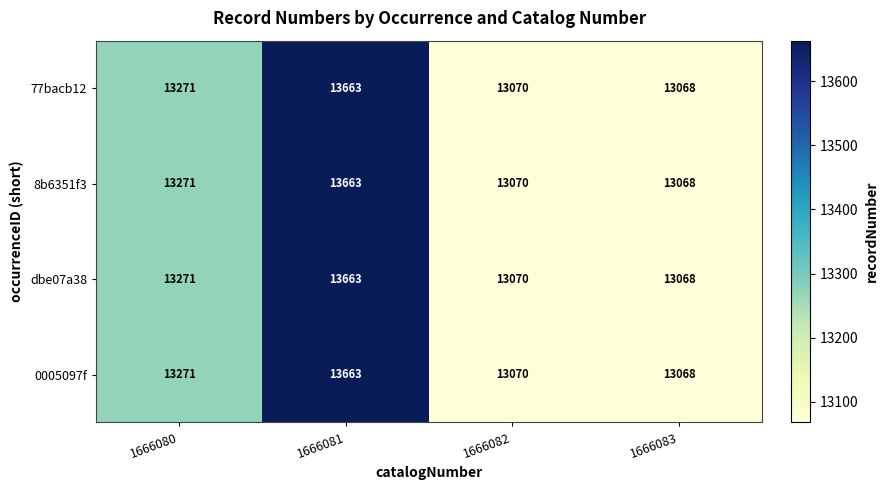

How many data points does each series have?

4